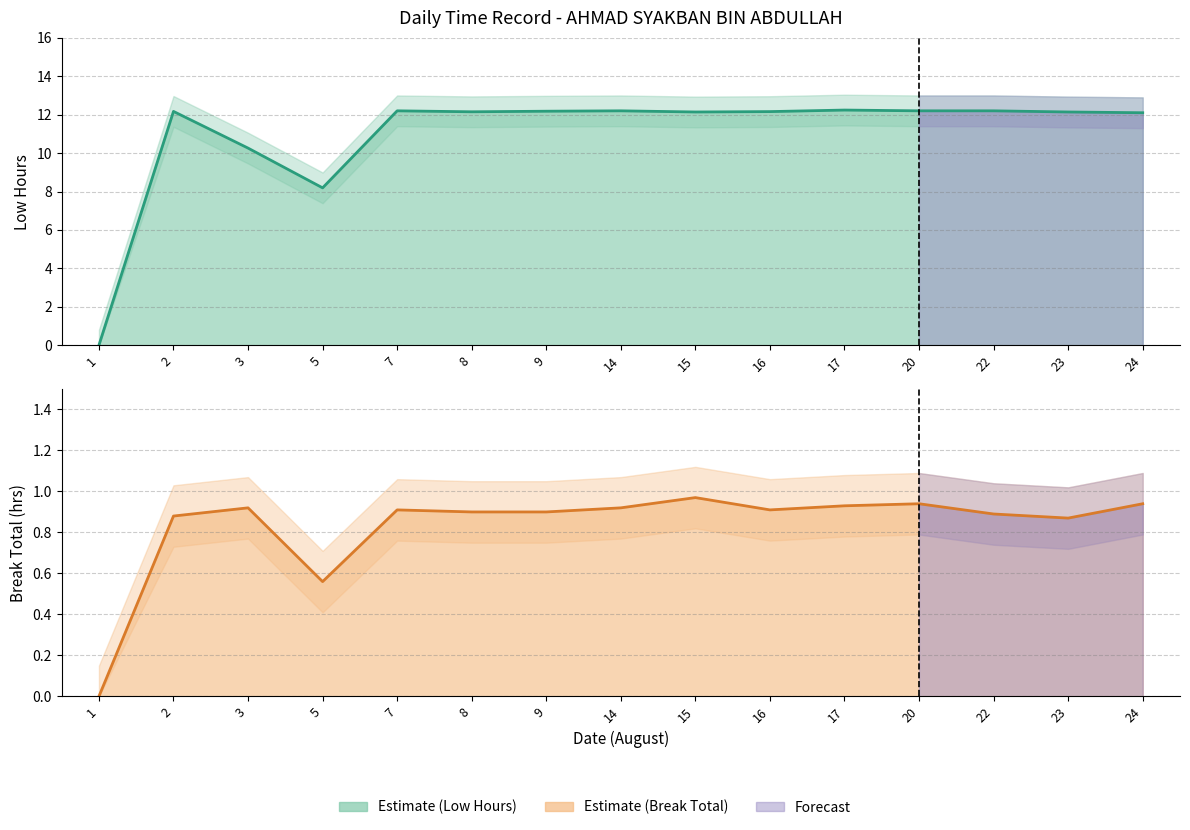

What is the sum of the Break Total values at 8 and 17?

1.8